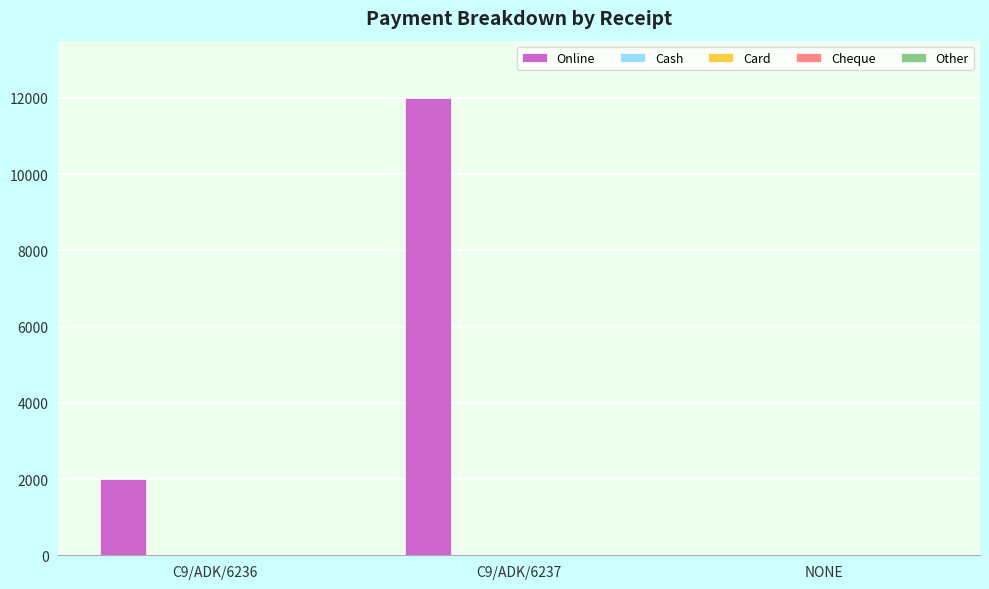

What is the greatest value displayed?

12000